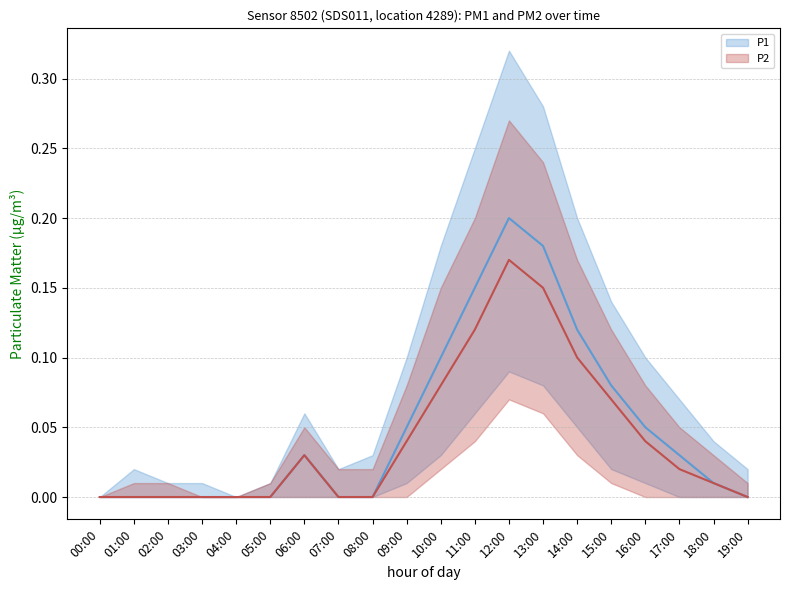

True or false: P1 and P2 cross at least once.

False